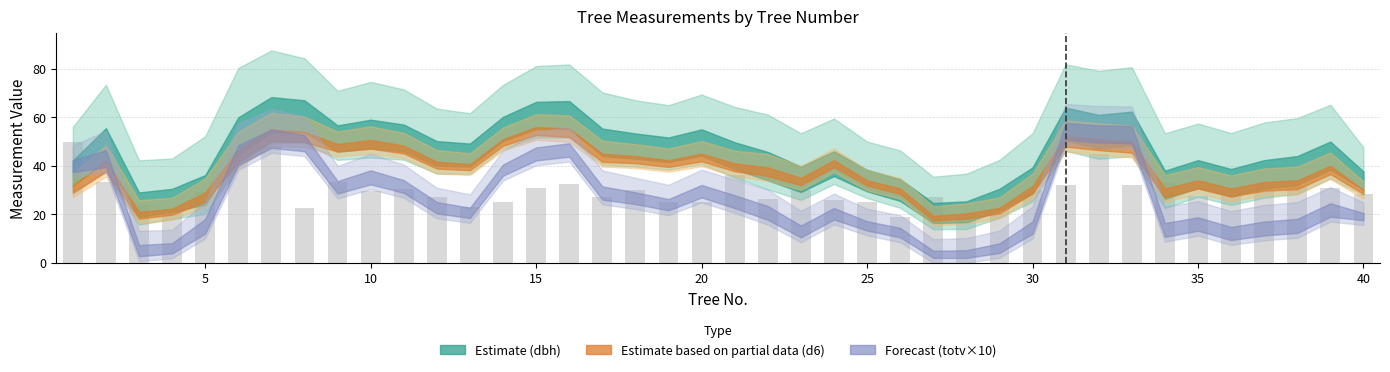

What is the sum of all values?

1196.0